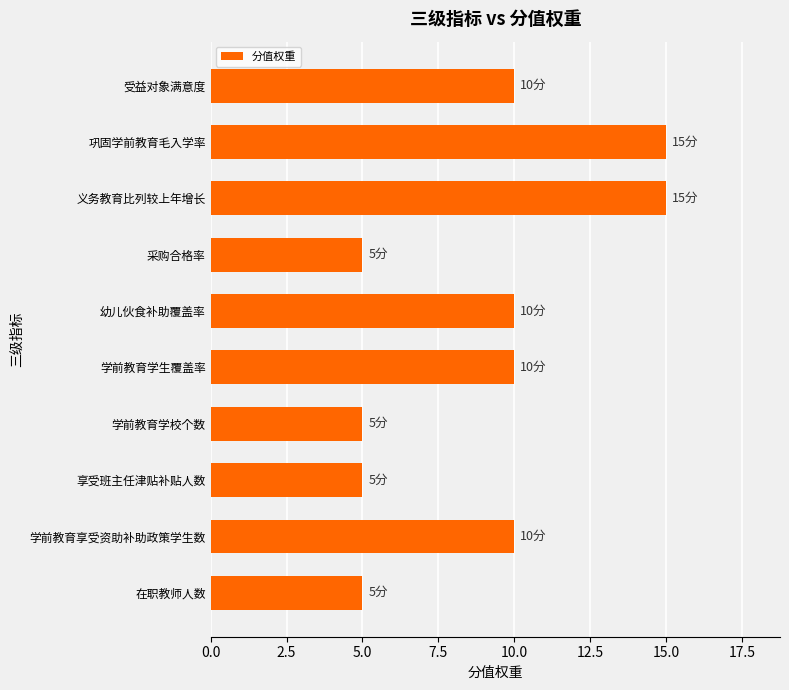

True or false: the data shows 6 at 学前教育享受资助补助政策学生数.

False